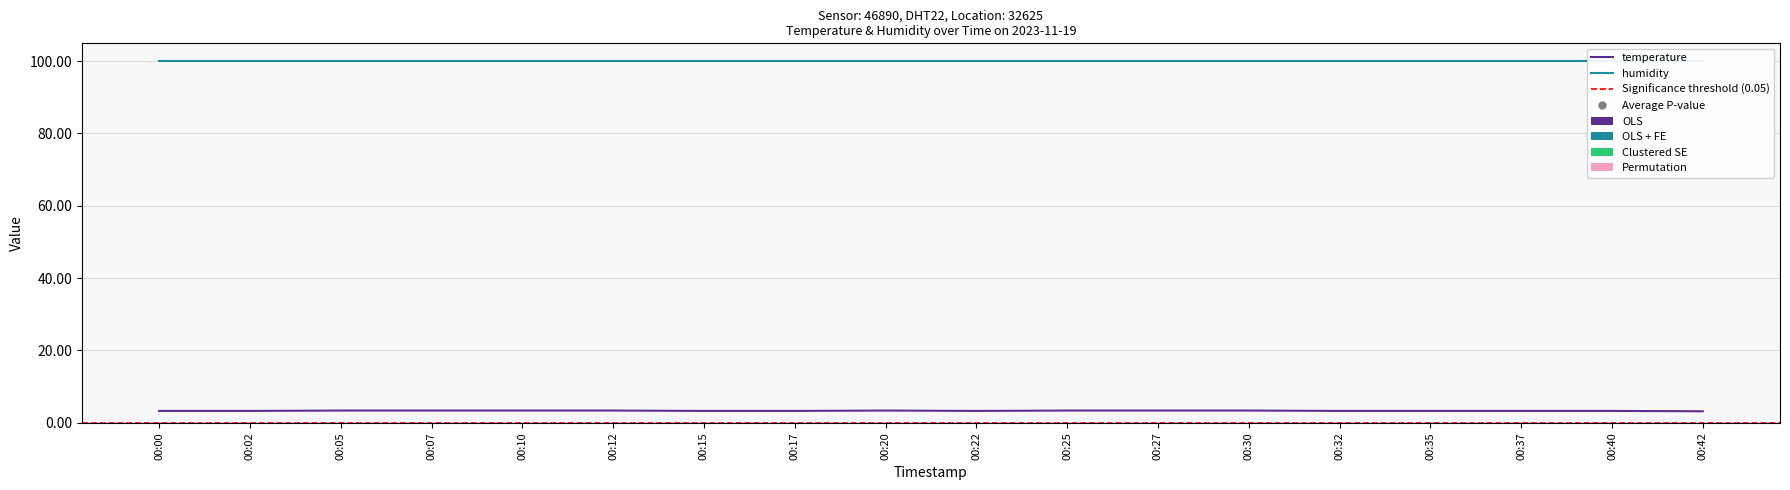

What is the value of the 12th point from the left?

3.4